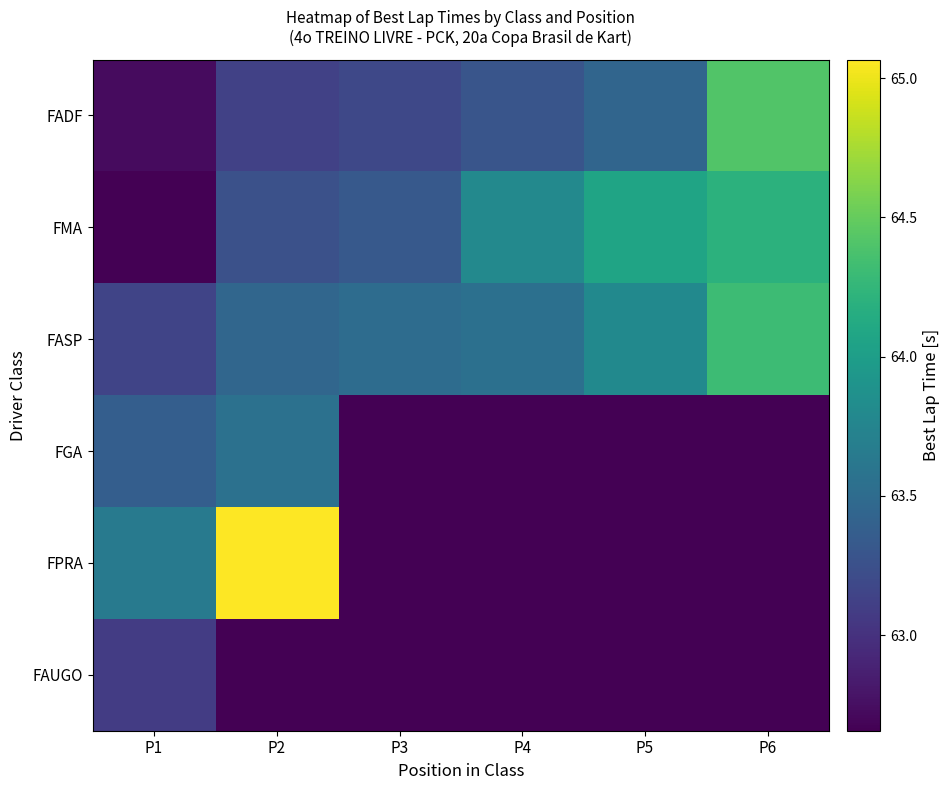

Reading right to left, extract all data points from this chart.

FADF: P6=64.4	P5=63.4	P4=63.3	P3=63.2	P2=63.1	P1=62.7
FMA: P6=64.2	P5=64.1	P4=63.8	P3=63.3	P2=63.3	P1=62.7
FASP: P6=64.3	P5=63.8	P4=63.5	P3=63.5	P2=63.5	P1=63.1
FGA: P6=62.7	P5=62.7	P4=62.7	P3=62.7	P2=63.6	P1=63.4
FPRA: P6=62.7	P5=62.7	P4=62.7	P3=62.7	P2=65.1	P1=63.6
FAUGO: P6=62.7	P5=62.7	P4=62.7	P3=62.7	P2=62.7	P1=63.1